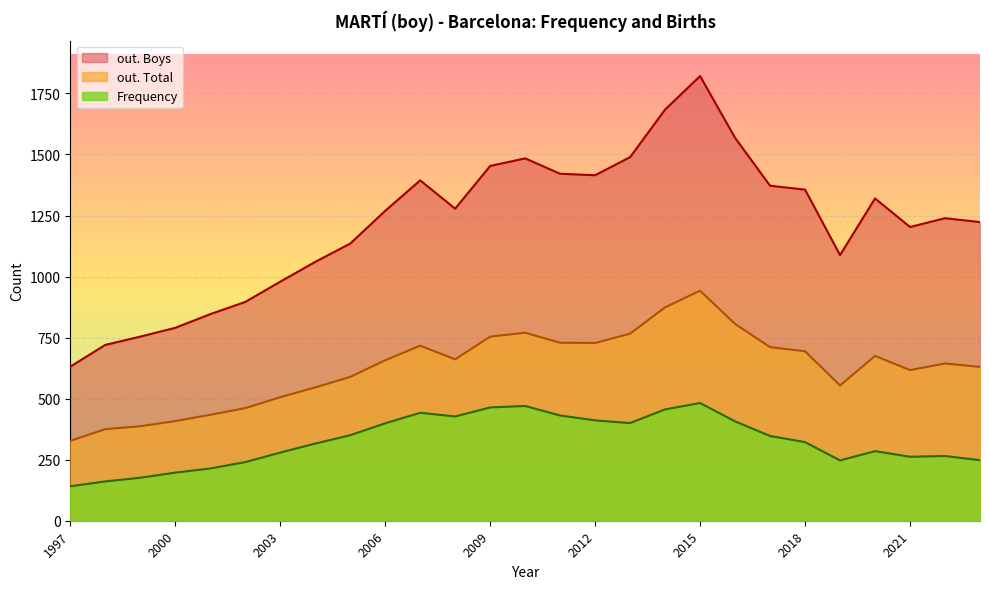

What is the average value of the Frequency series?

327